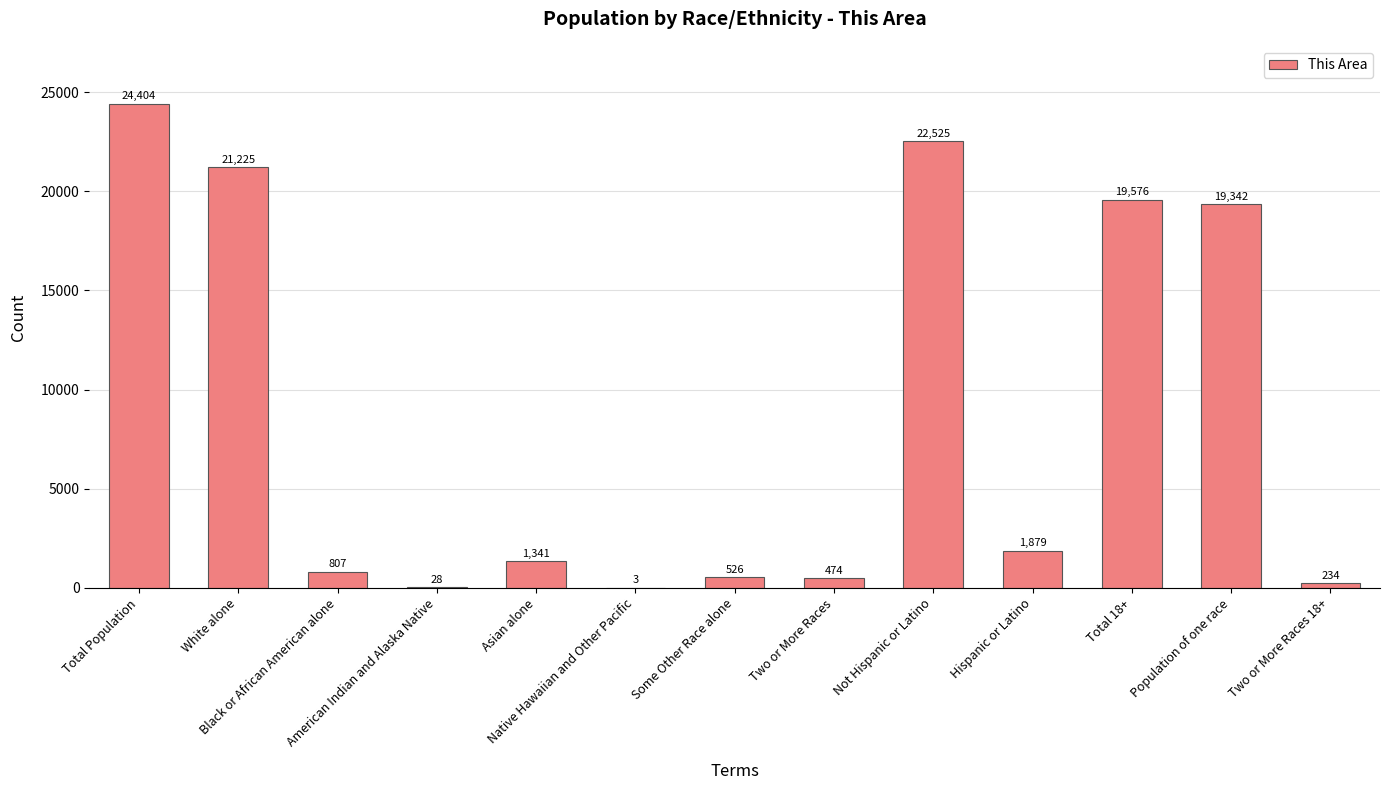

What is the sum of the values at Hispanic or Latino and Black or African American alone?

2686